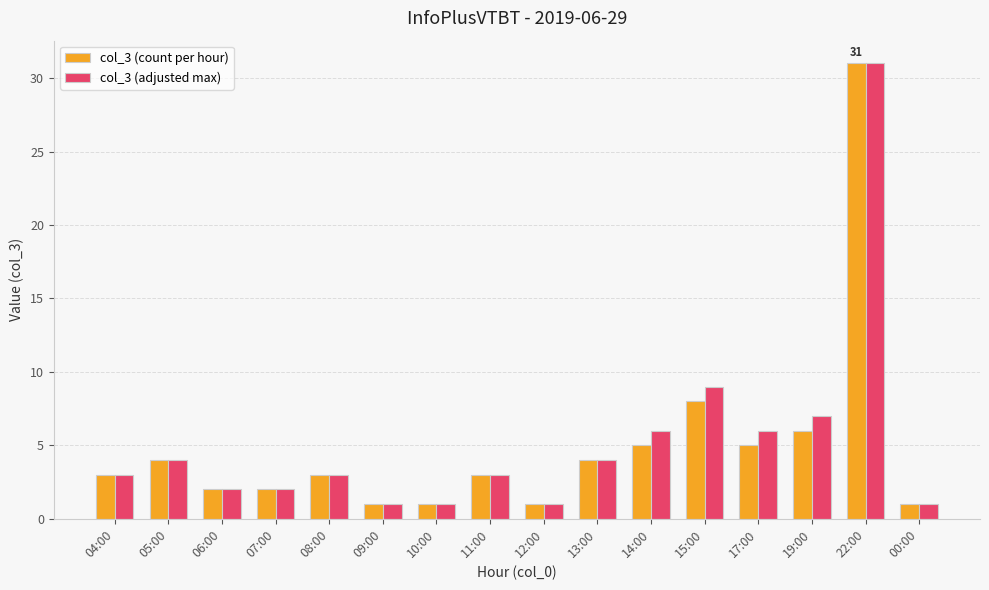

What is the difference between the col_3 (adjusted max) values at 05:00 and 06:00?

2